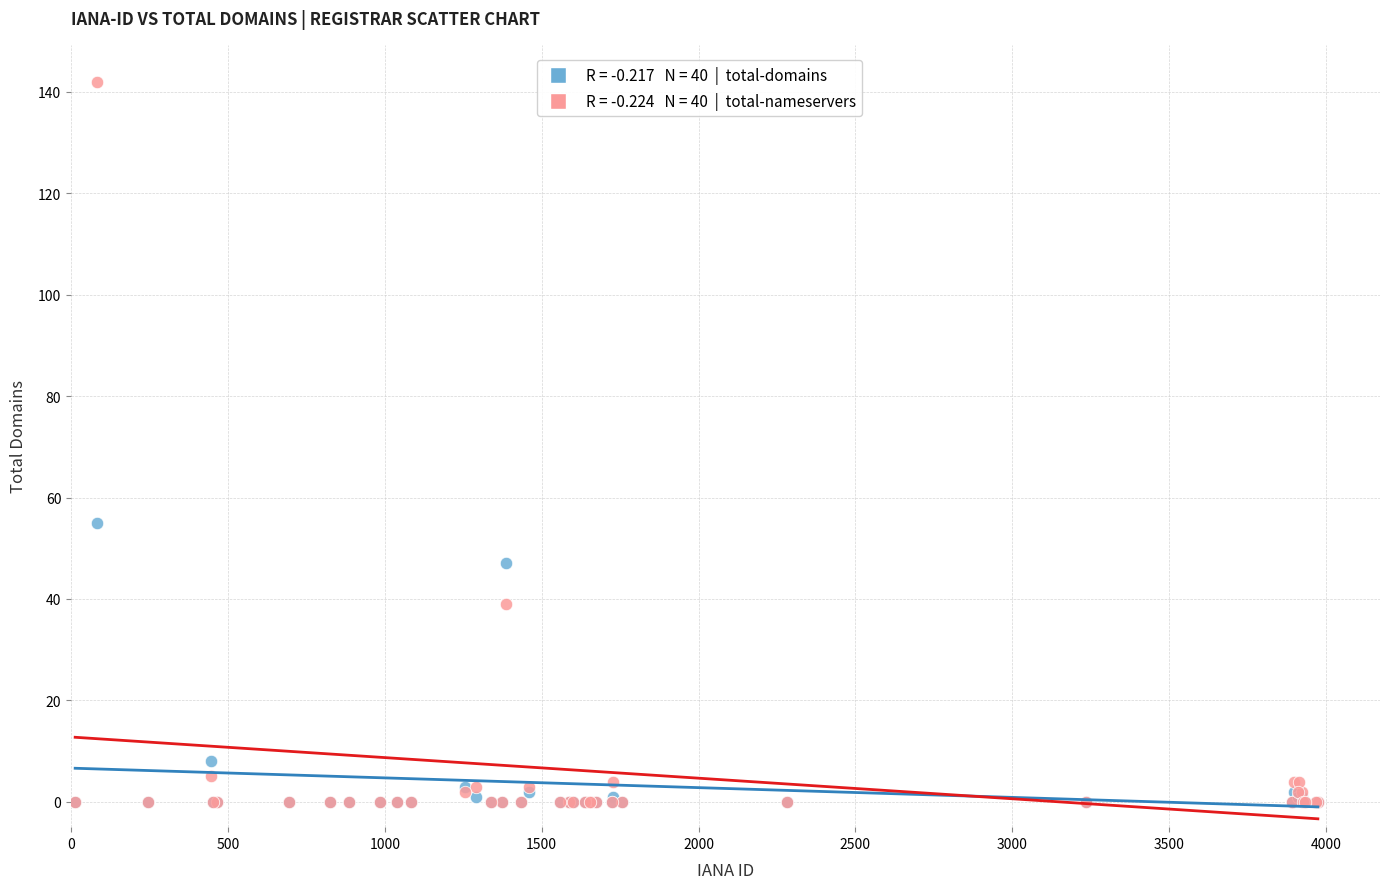

Across all series, what Y value is closest to 71?

55